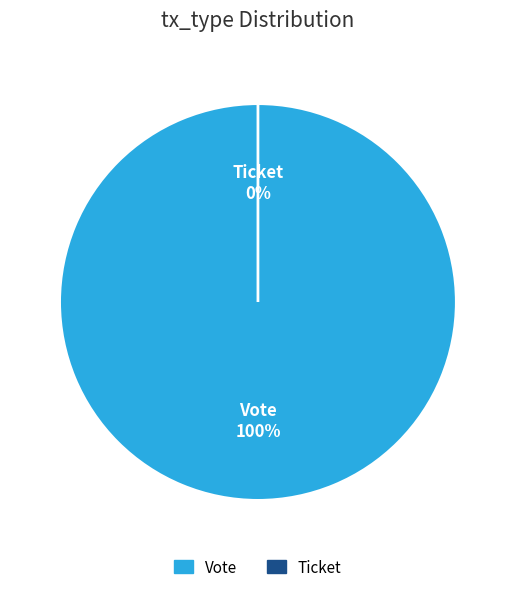

Count the number of slices in the pie.

2